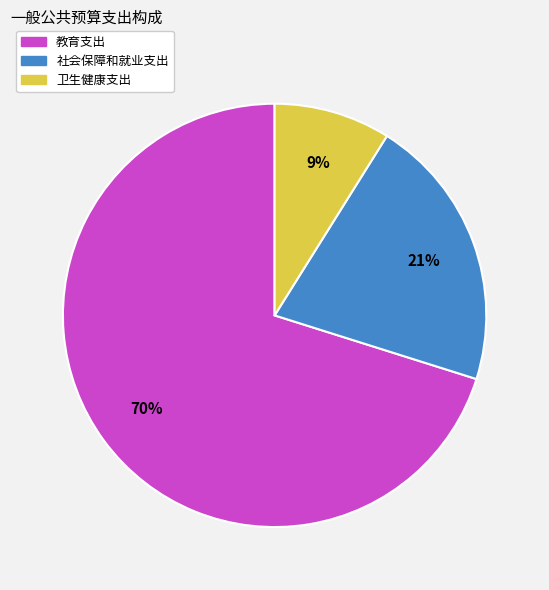

Rank the categories by value from highest to lowest.

教育支出, 社会保障和就业支出, 卫生健康支出